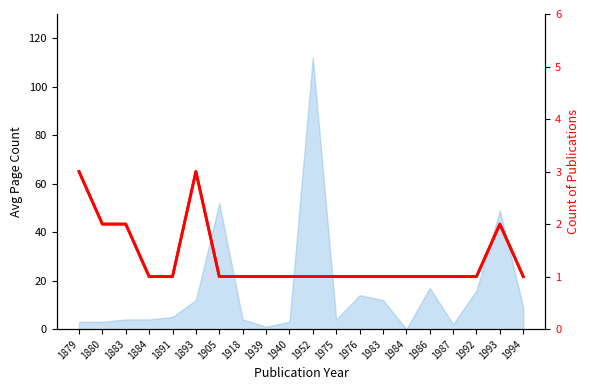

True or false: Publication Year (count) and Count of Publications cross at least once.

False